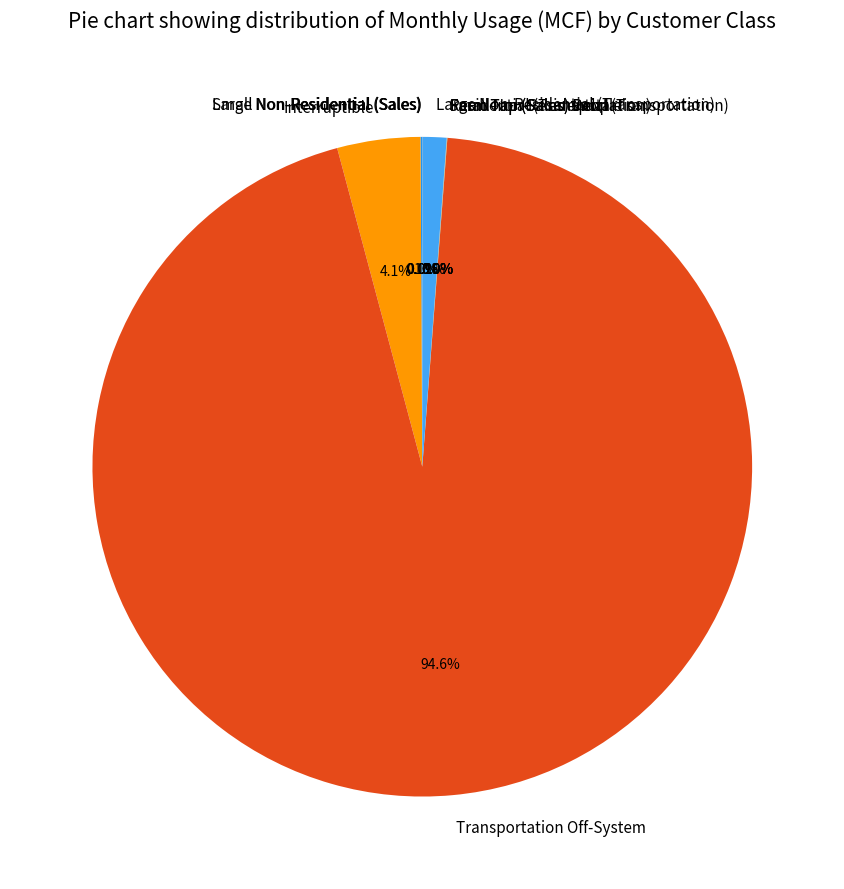

Which category has the biggest portion of the pie?

Transportation Off-System